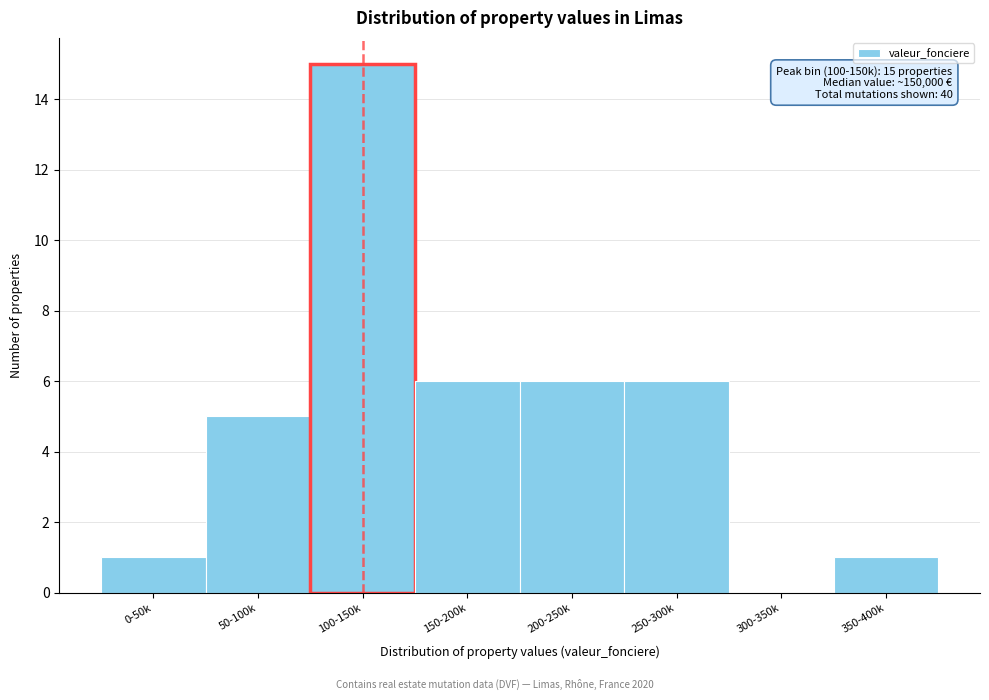

Reading right to left, what are all the values shown in this chart?

350-400k=1	300-350k=0	250-300k=6	200-250k=6	150-200k=6	100-150k=15	50-100k=5	0-50k=1